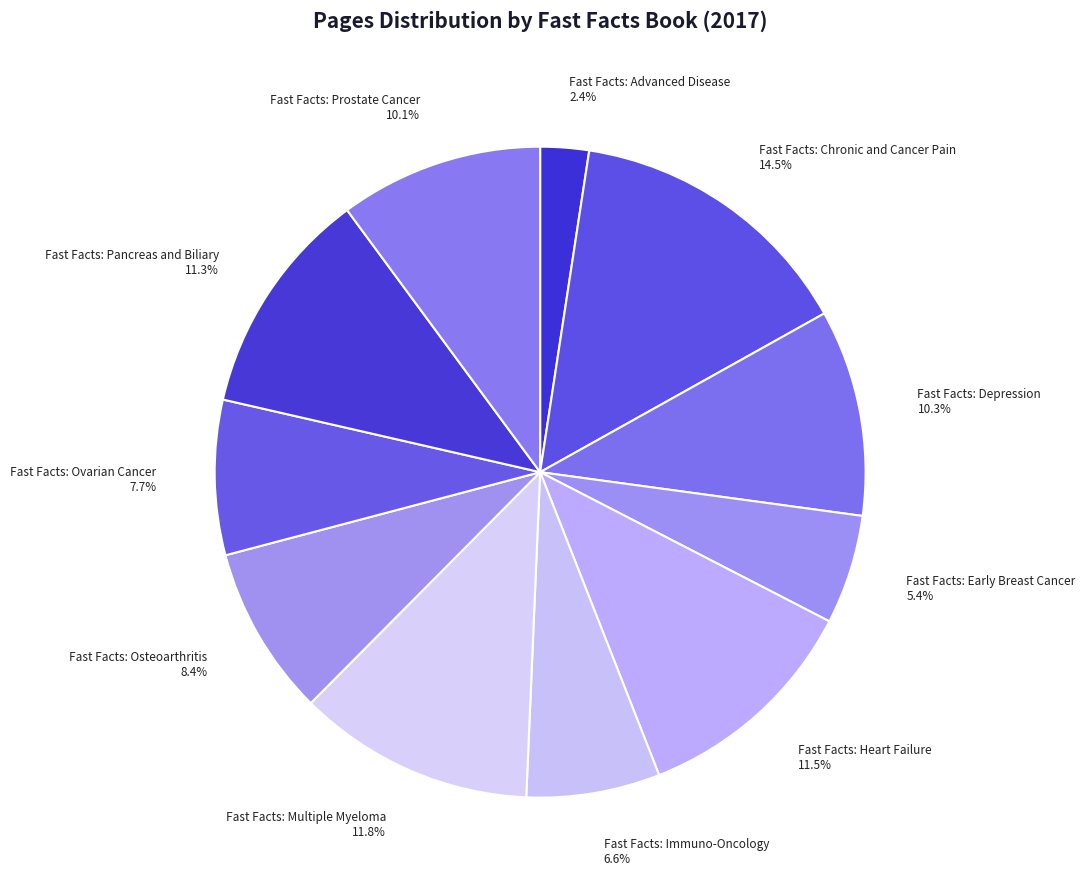

Which slice is the largest?

Fast Facts: Chronic and Cancer Pain